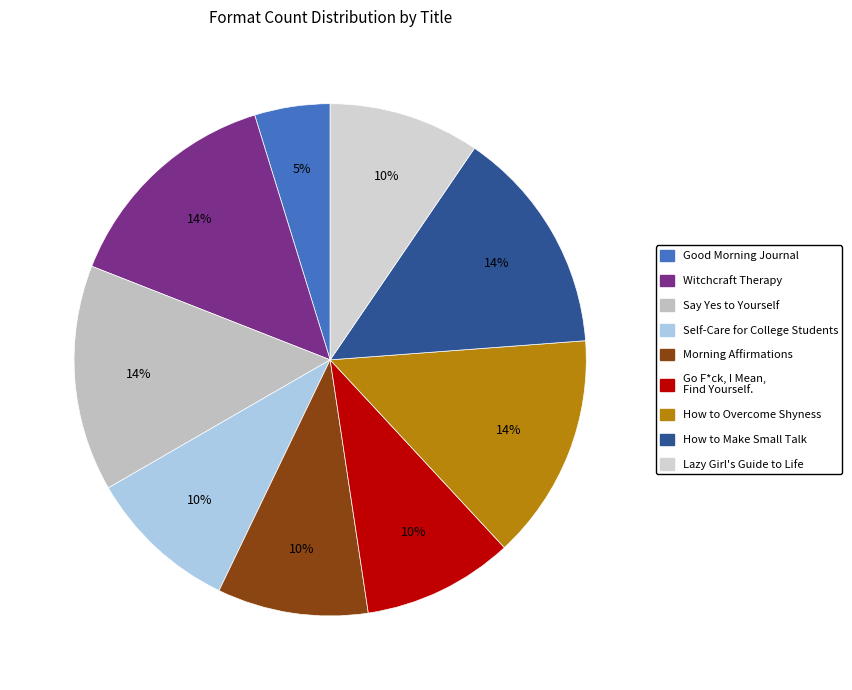

To the nearest percent, what is the average slice percentage?

11%